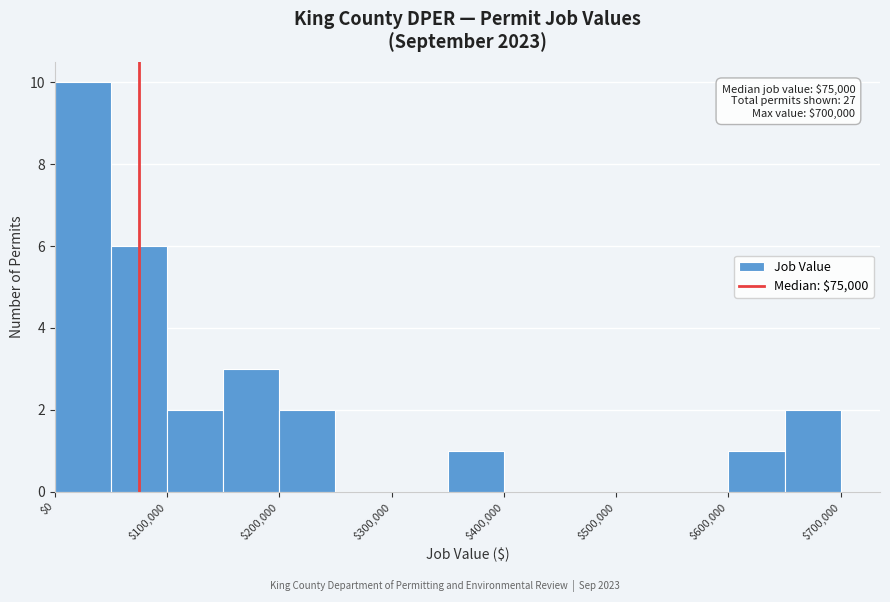

Over which range of the x-axis is the bar tallest?

0 to 50000